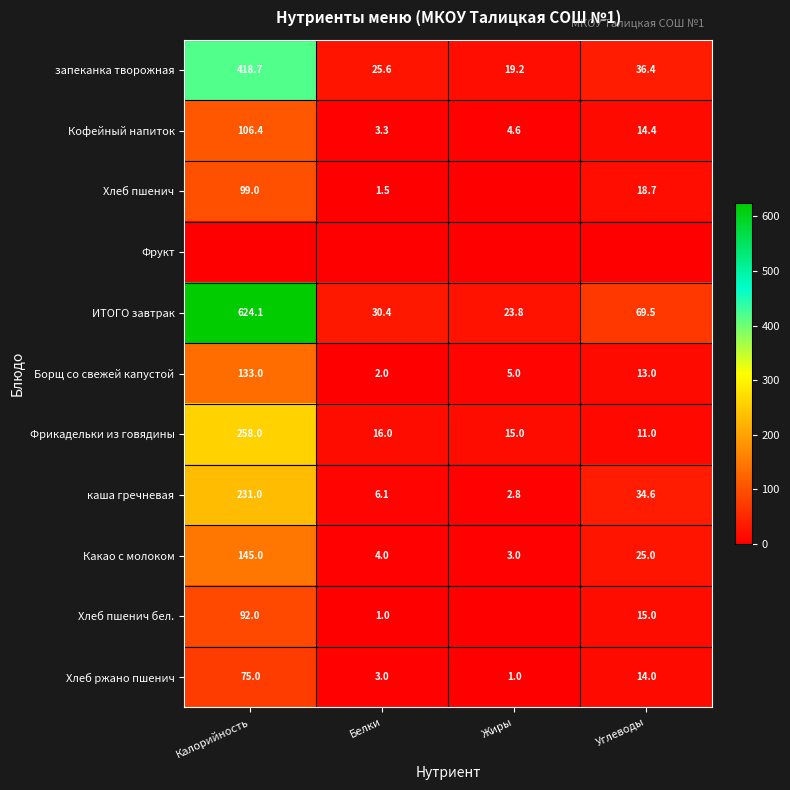

Where does the Фрикадельки из говядины series first go above 16?

Калорийность